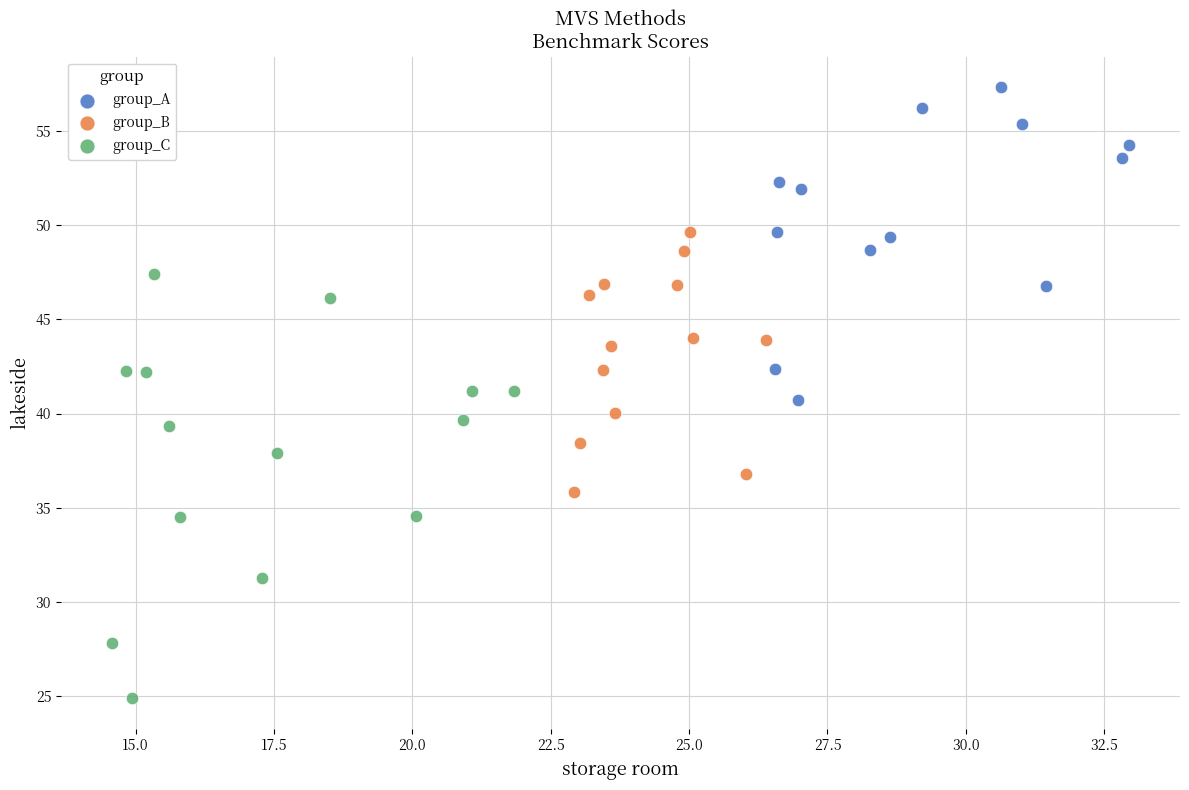

Which series reaches the minimum Y coordinate?

group_C